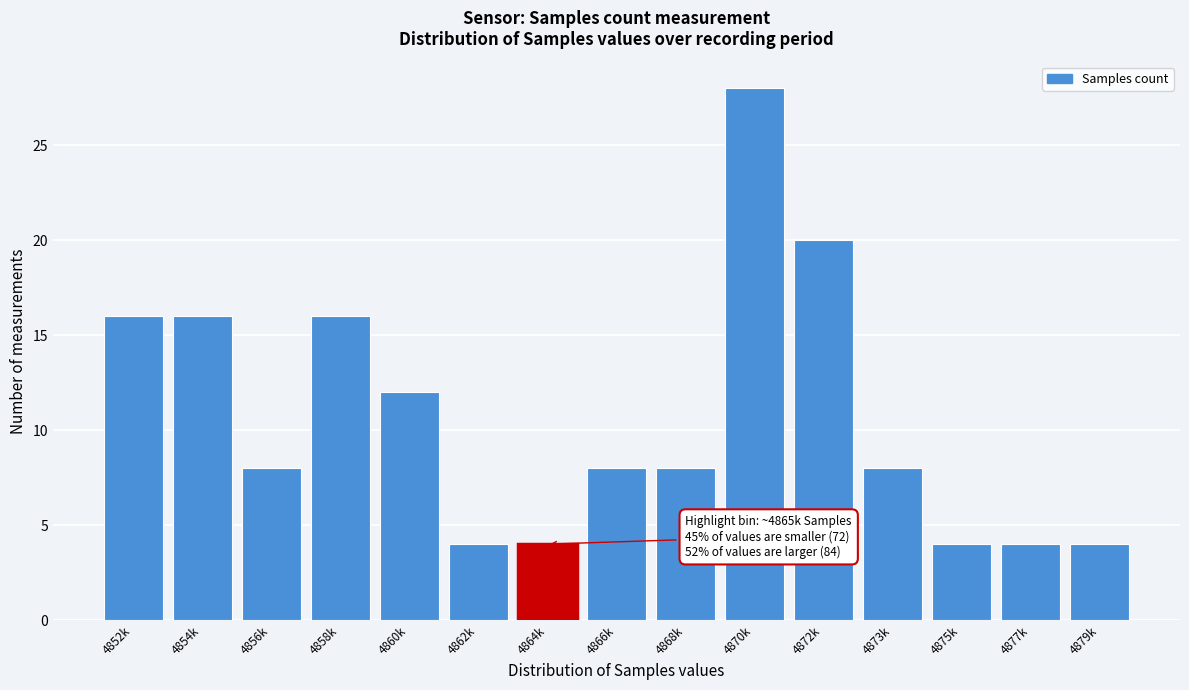

Reading left to right, extract all data points from this chart.

4852k=16	4854k=16	4856k=8	4858k=16	4860k=12	4862k=4	4864k=4	4866k=8	4868k=8	4870k=28	4872k=20	4873k=8	4875k=4	4877k=4	4879k=4